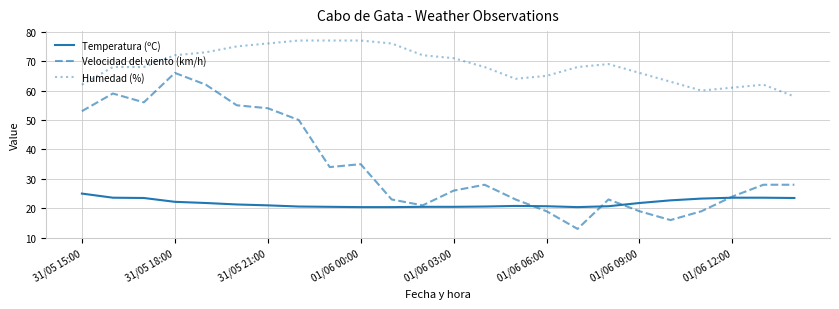

What is the smallest value displayed?

13.0